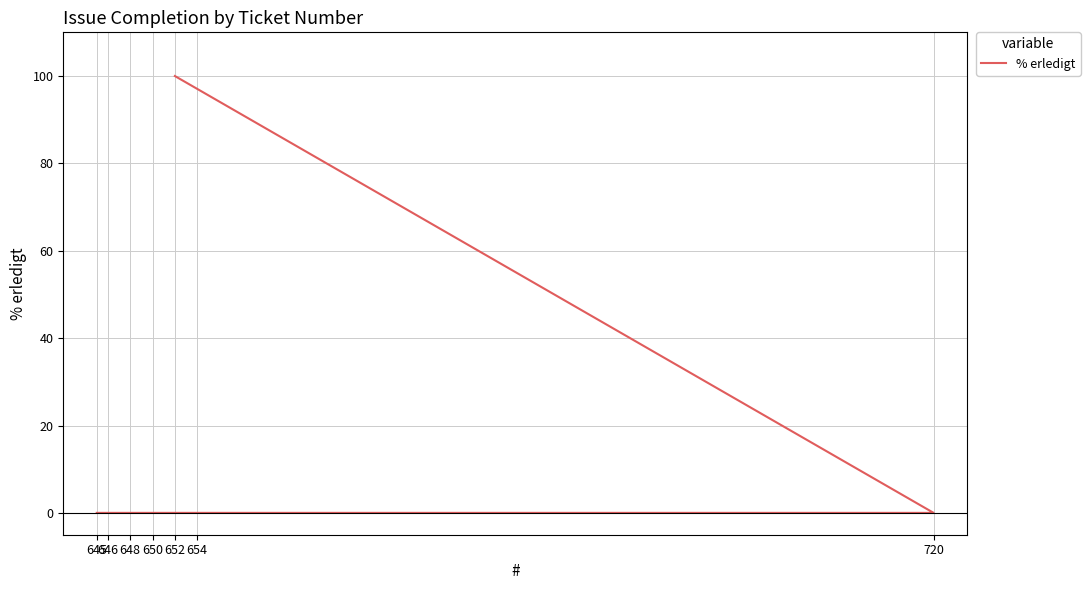

Rank the categories by value from lowest to highest.

720, 654, 650, 648, 646, 645, 652